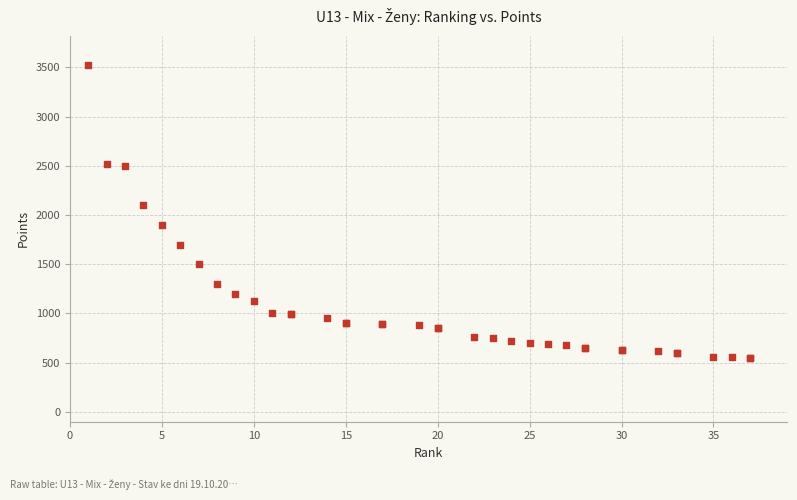

What Y value in the scatter plot is closest to 2035?

2100